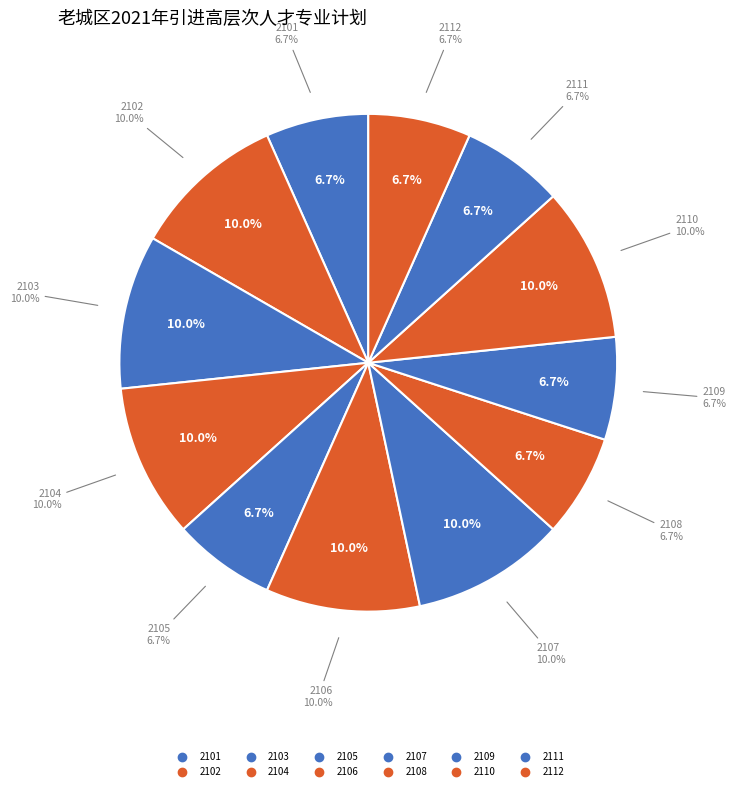

How many slices are in this pie chart?

12